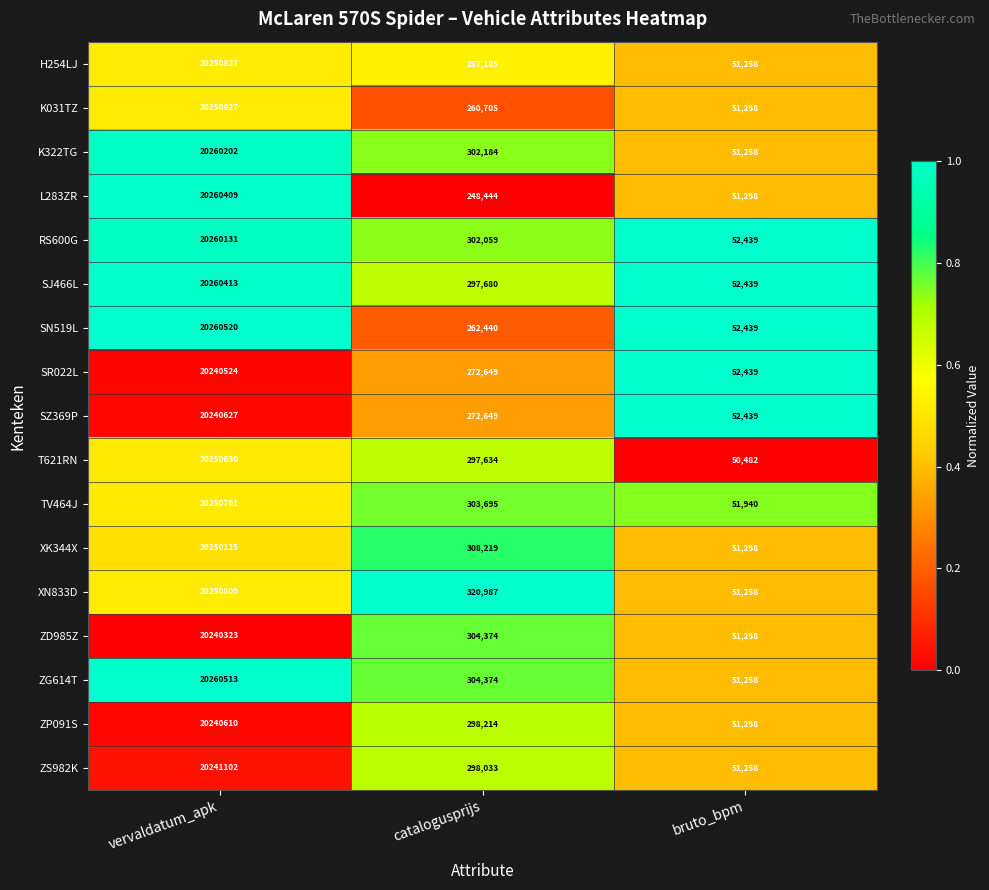

The value of SJ466L at vervaldatum_apk is 20260413. True or false?

True